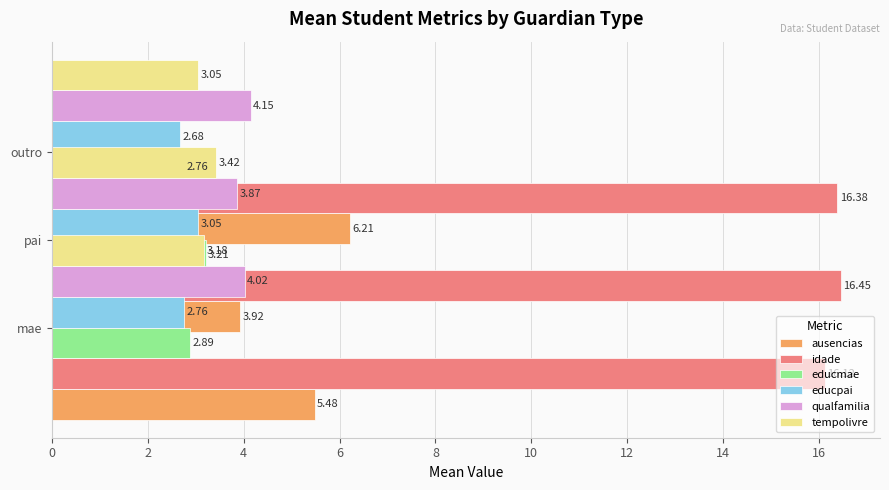

How many series are shown in this chart?

6